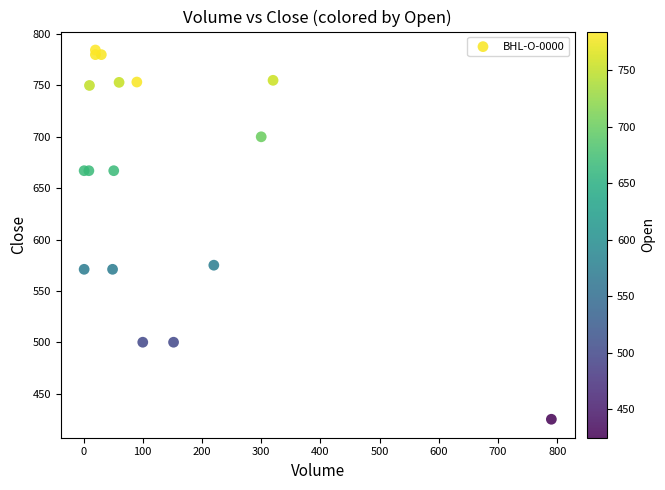

What Y value in the scatter plot is closest to 604?

575.0